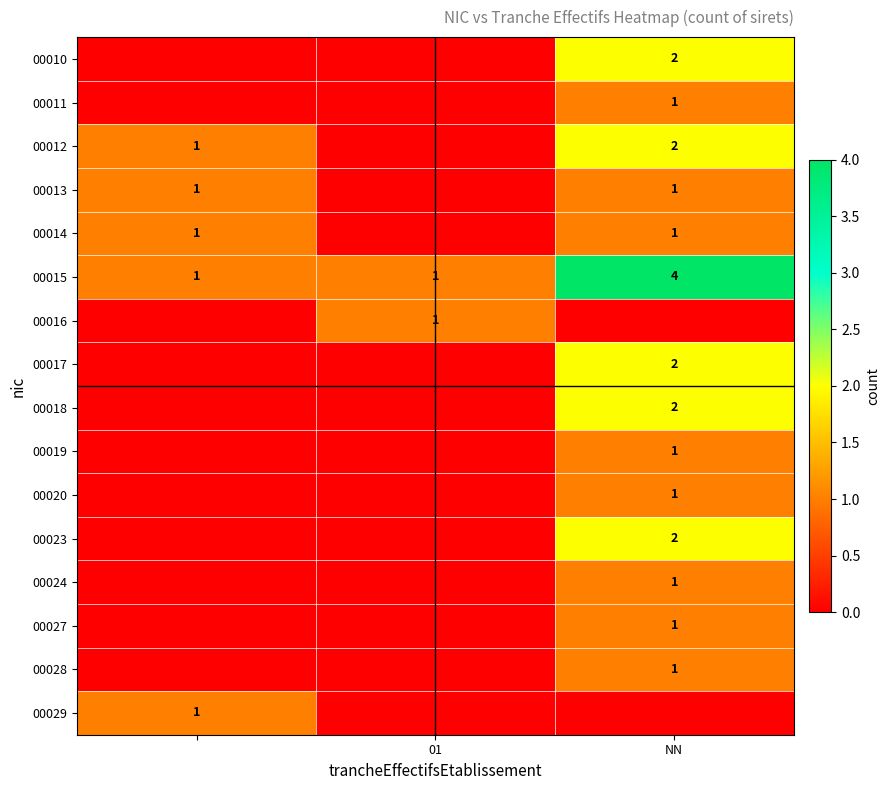

Read the 00015 value at NN.

4